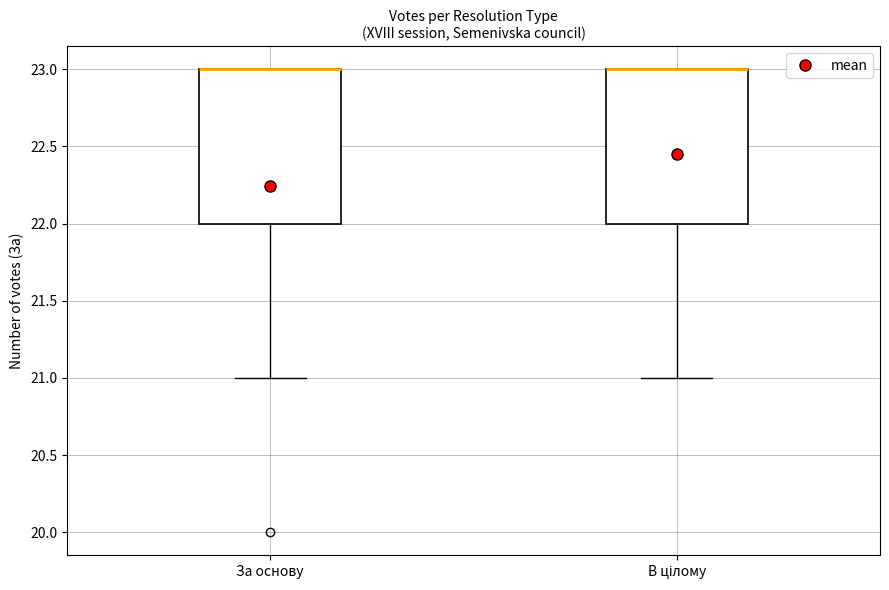

Reading left to right, transcribe this box plot: for each box, give where its median line is, the range the box spans, and where its two whiskers end, as read against the y-axis. The values are not printed on the chart, so give them approximately, as read against the axis.

За основу: median 23 (drawn on the box's upper edge), box 22 to 23, whiskers 21 to 23
В цілому: median 23 (drawn on the box's upper edge), box 22 to 23, whiskers 21 to 23